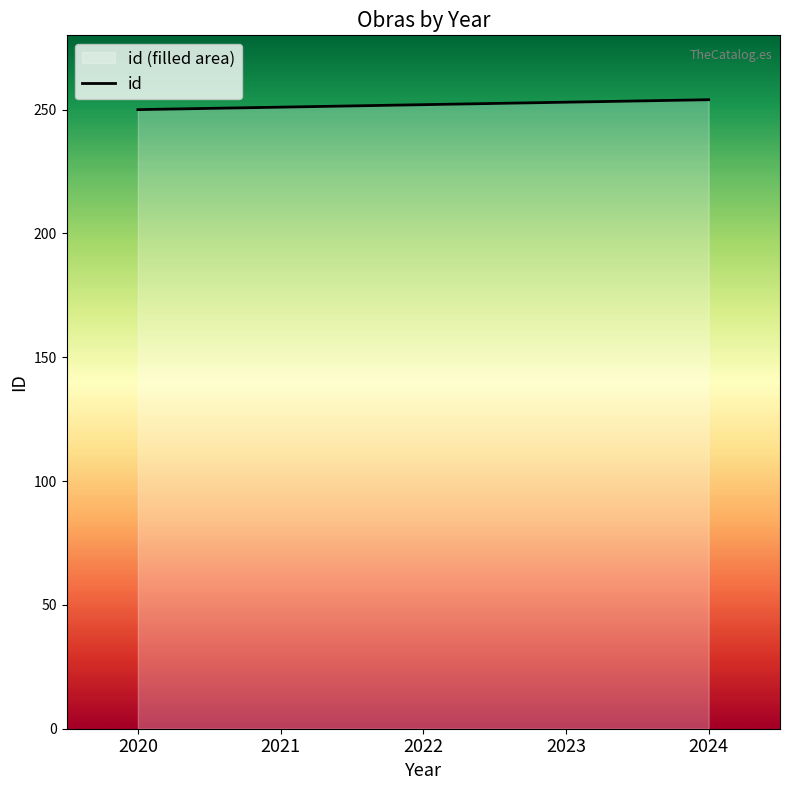

Does the chart have visible grid lines?

No